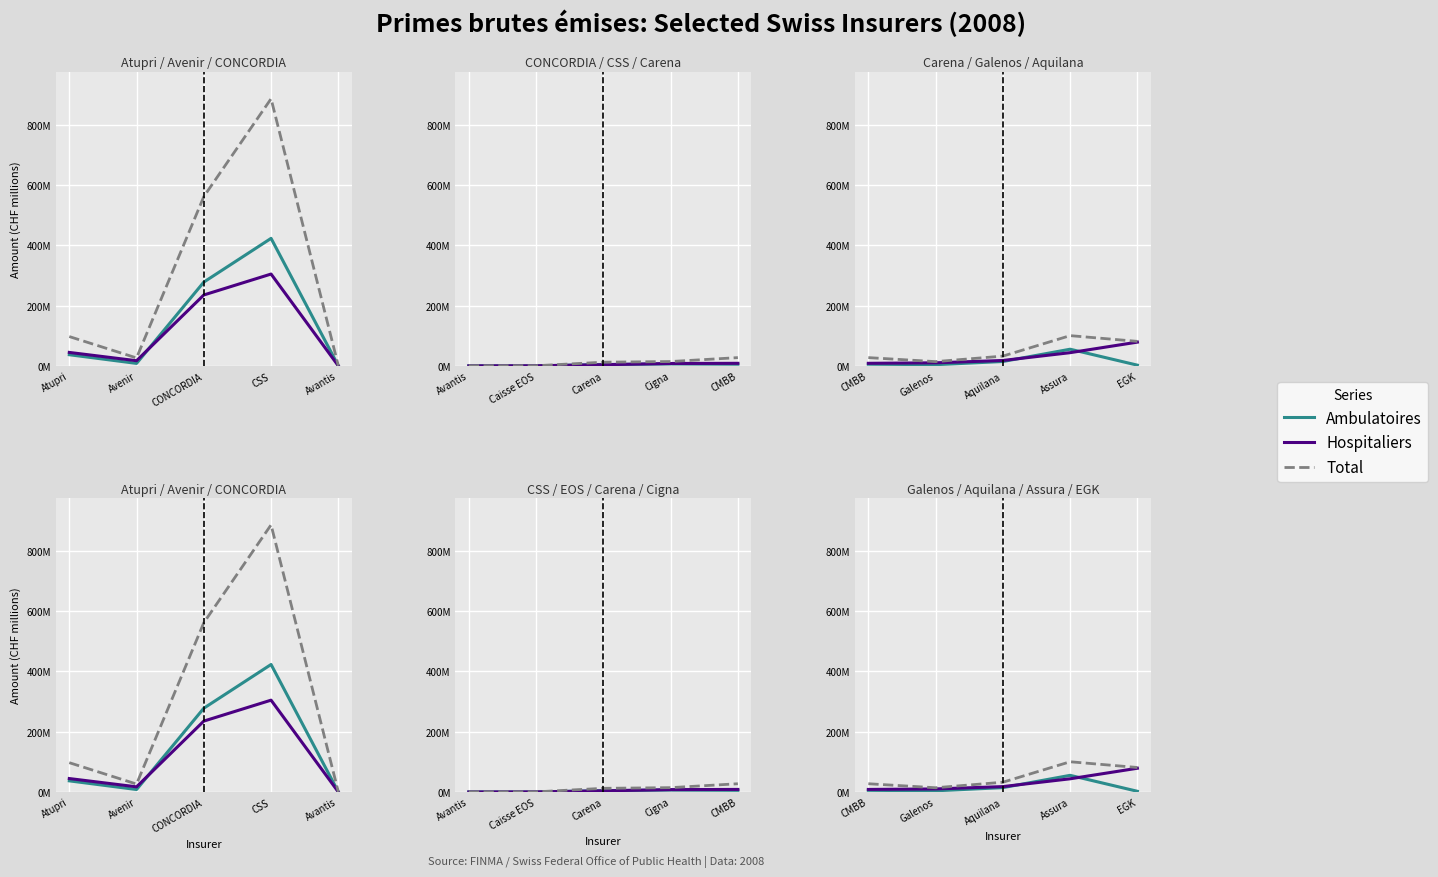

True or false: Hospitaliers and Total intersect in this chart.

False